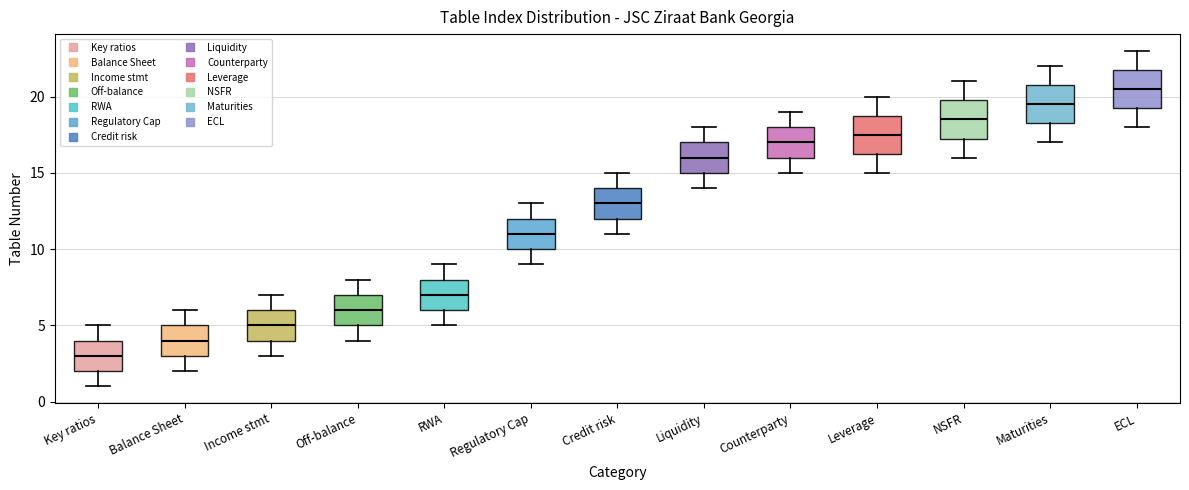

Which box's median line is the highest?

ECL